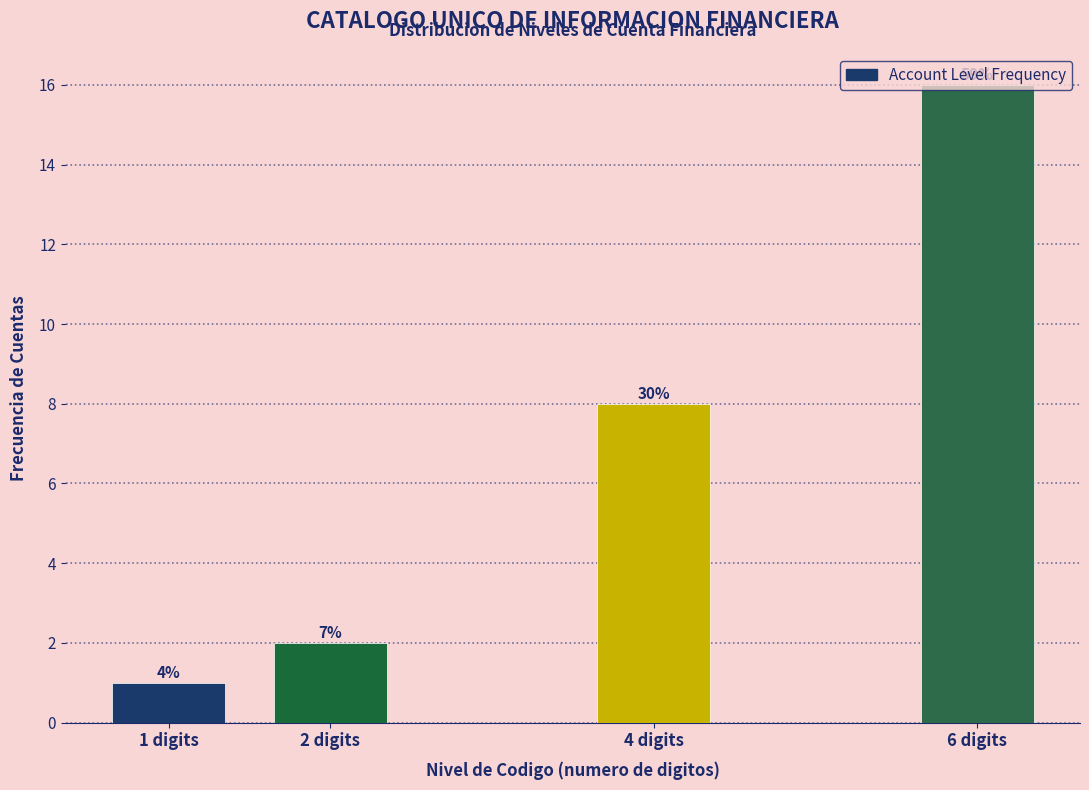

Are the bars horizontal?

No